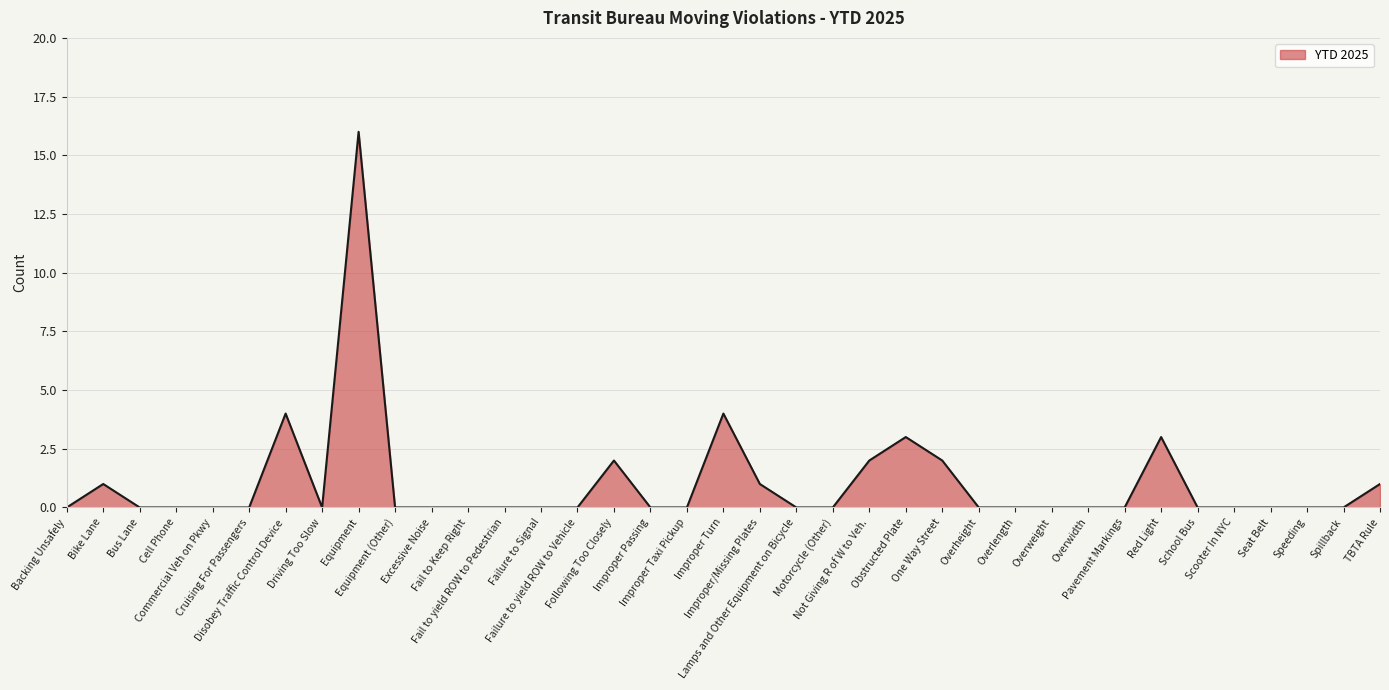

What is the greatest value displayed?

16